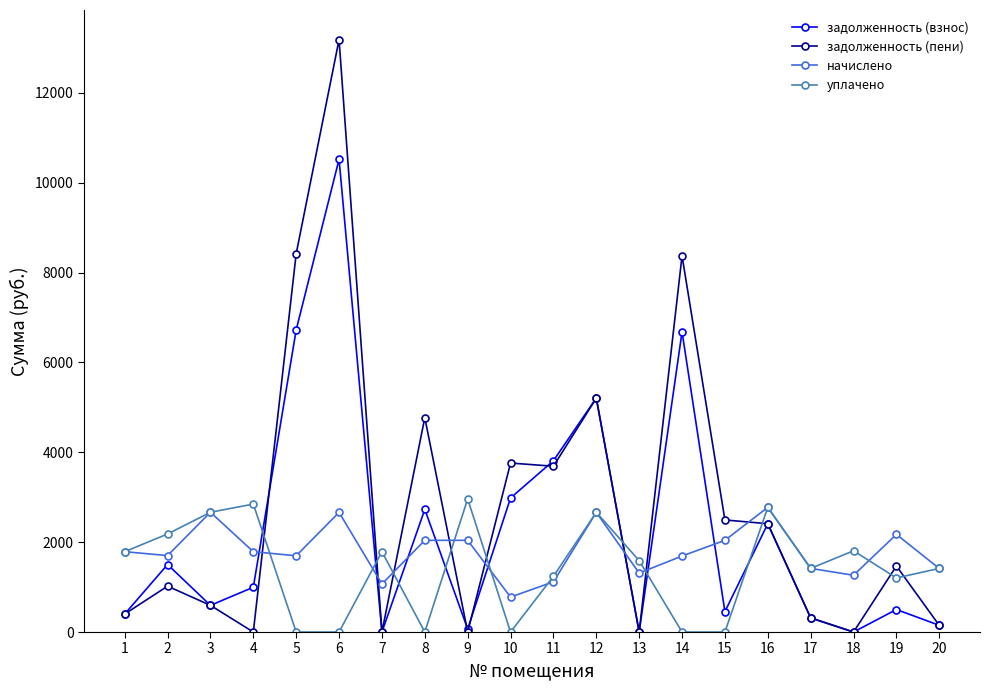

What is the difference between the highest and lowest values at 3?

2072.1